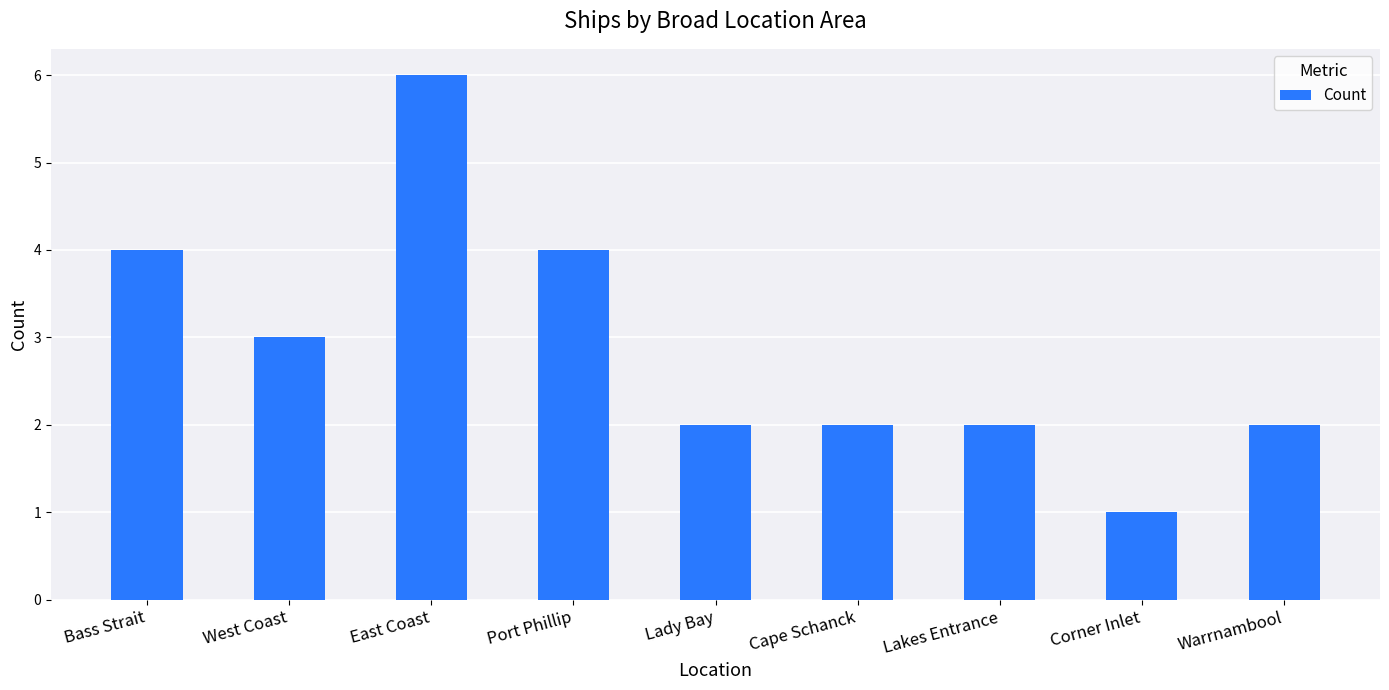

What is the sum of the values at East Coast and Port Phillip?

10